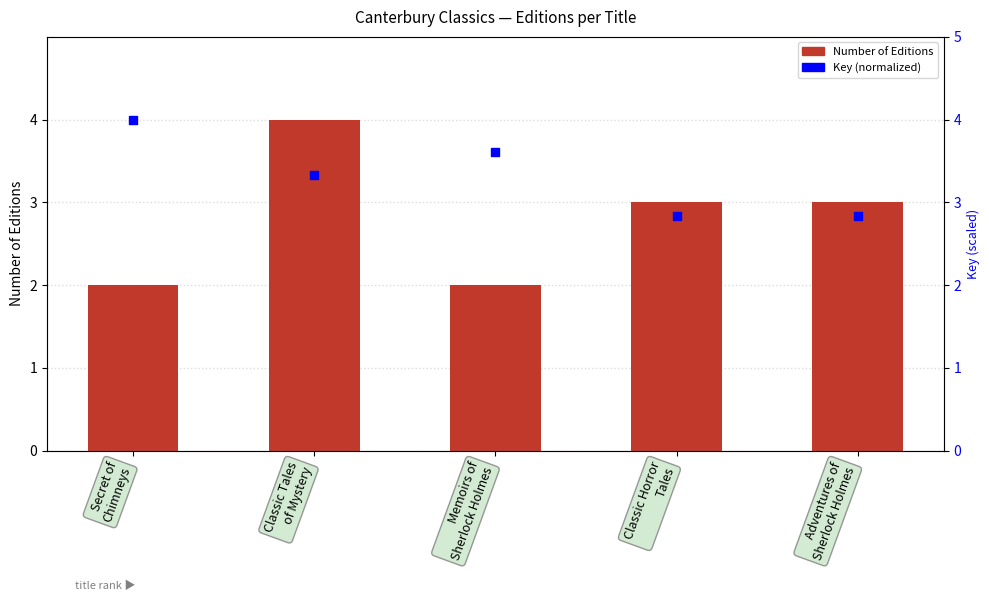

At how many categories does at least one series exceed 3?

3